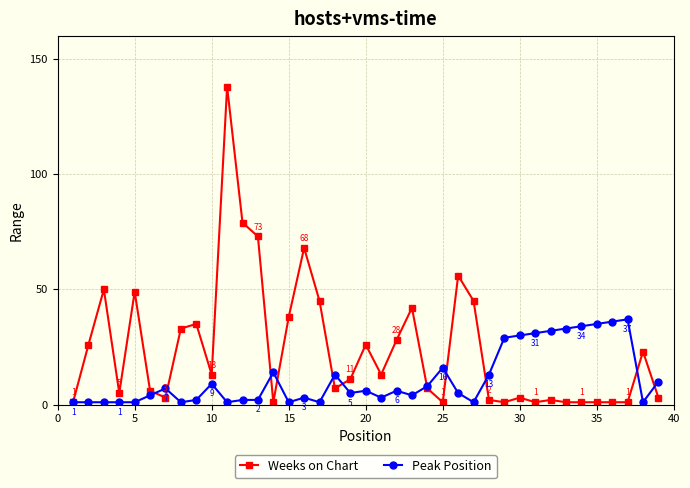

Reading right to left, transcribe all the data shown in this chart.

Weeks on Chart: 3	23	1	1	1	1	1	2	1	3	1	2	45	56	1	7	42	28	13	26	11	7	45	68	38	1	73	79	138	13	35	33	3	6	49	5	50	26	1
Peak Position: 10	1	37	36	35	34	33	32	31	30	29	13	1	5	16	8	4	6	3	6	5	13	1	3	1	14	2	2	1	9	2	1	7	4	1	1	1	1	1